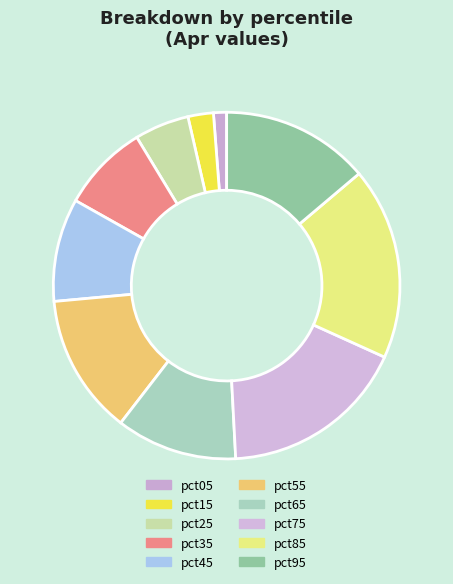

To the nearest percent, what percentage of the pie is pct55?

13%